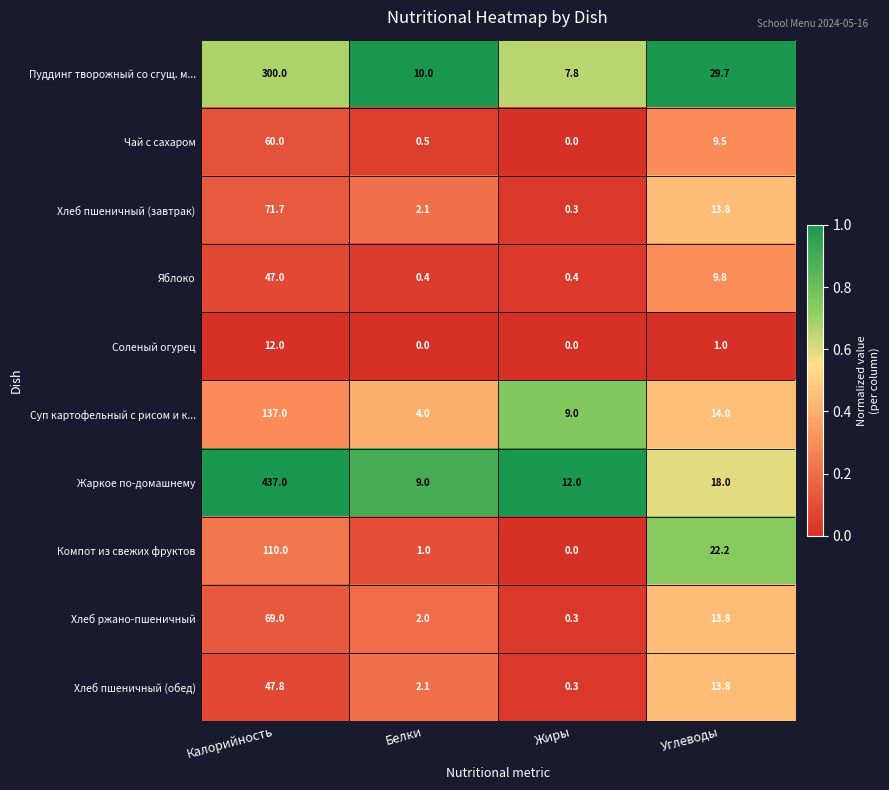

How many series are shown in this chart?

10